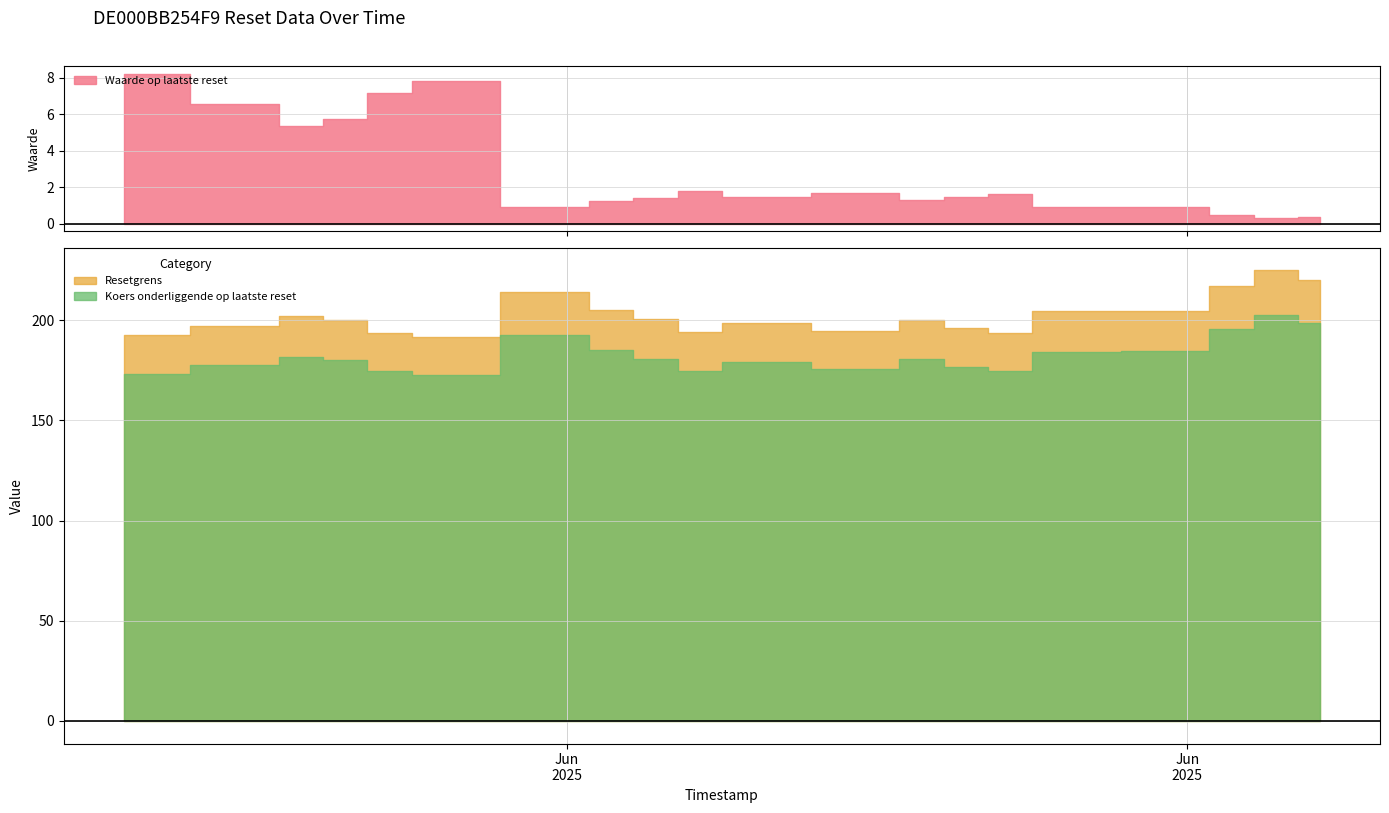

Between 12 and 5, which is larger?

5